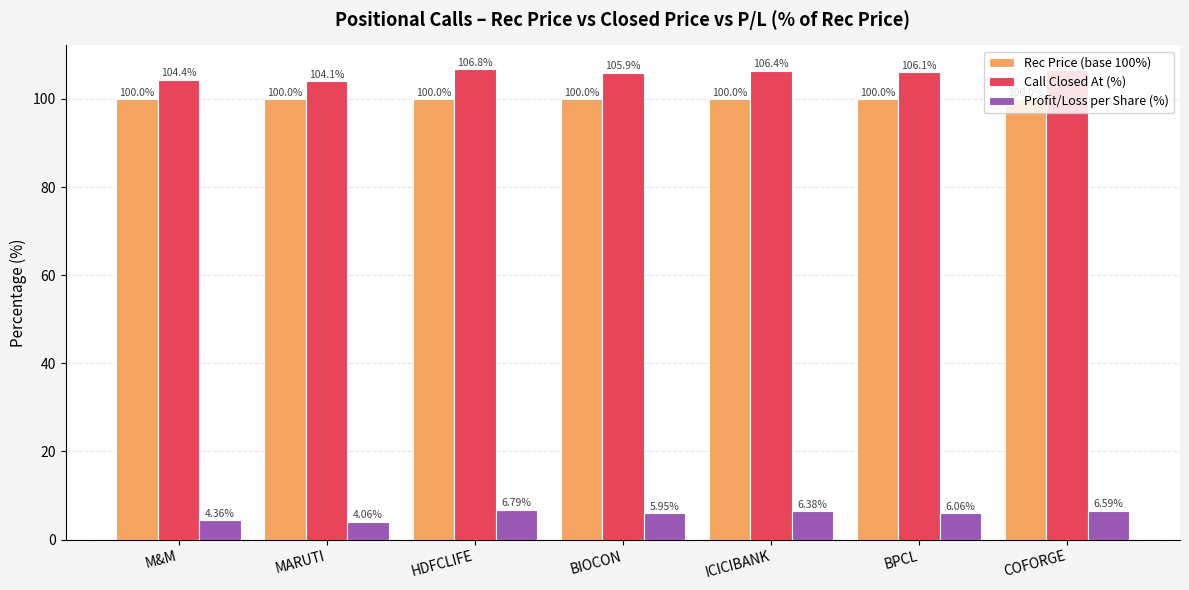

At which category is the sum across all series the highest?

HDFCLIFE